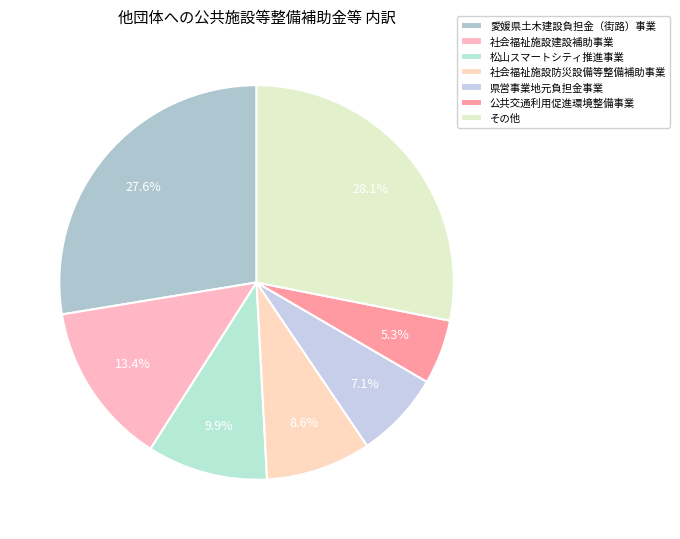

To the nearest percent, what percentage of the pie is 愛媛県土木建設負担金（街路）事業?

28%